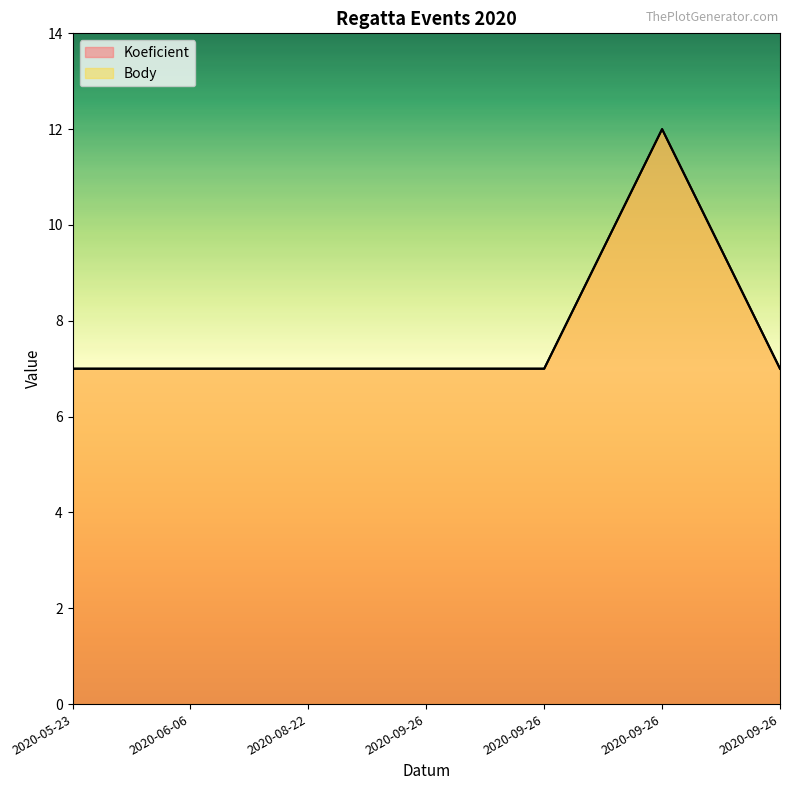

What are all the series names shown in the legend?

Koeficient, Body